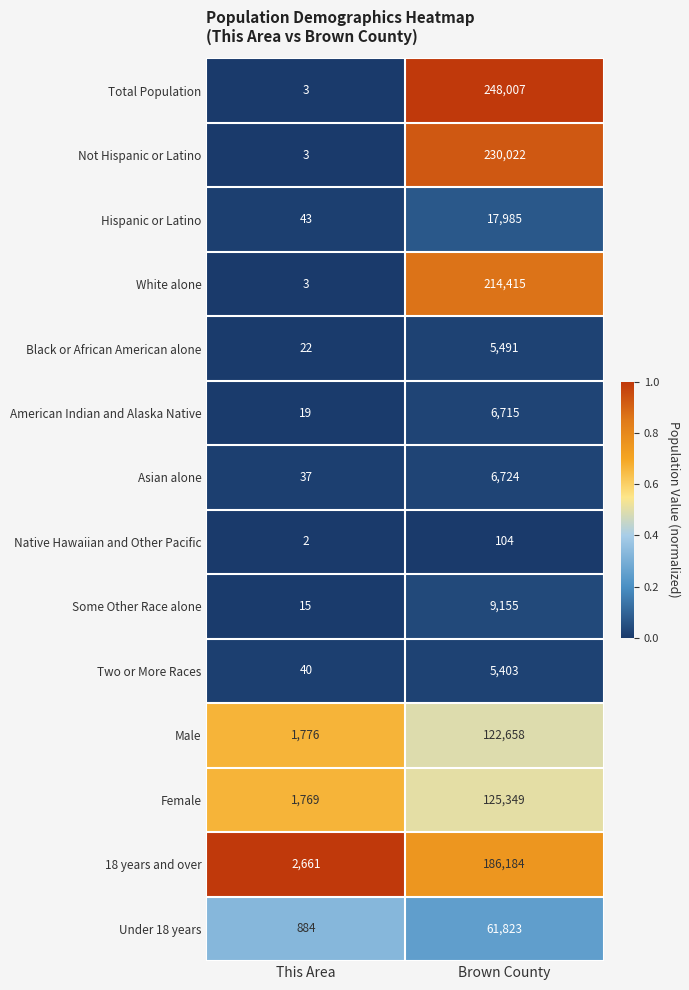

What is the total value across all series at Brown County?

1240035